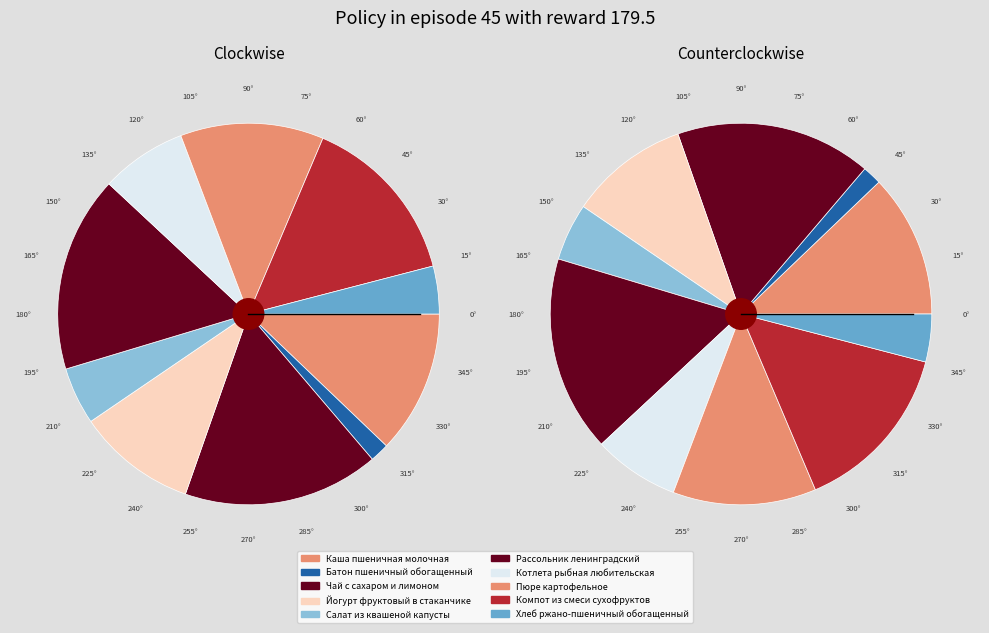

Is it true that Котлета рыбная любительская is 13% of the pie?

False